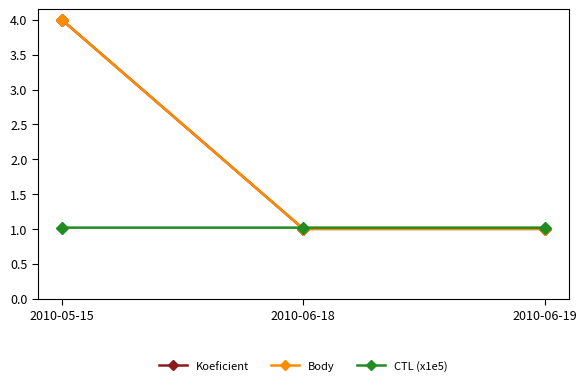

Does the chart display data point markers on the line(s)?

Yes